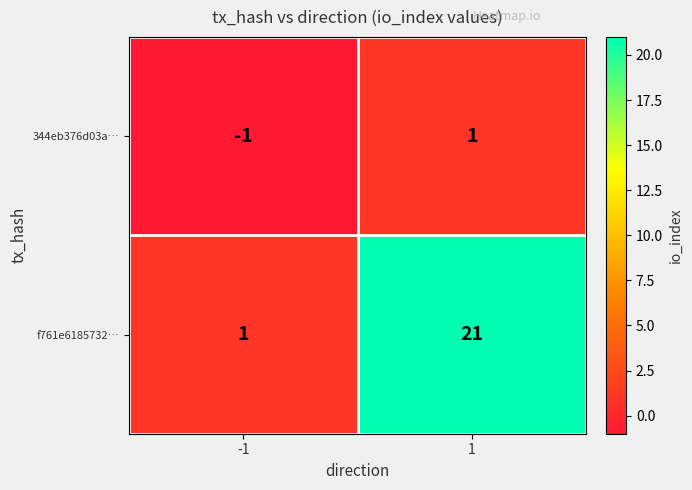

Is it true that 344eb376d03a… equals -1 at -1?

True